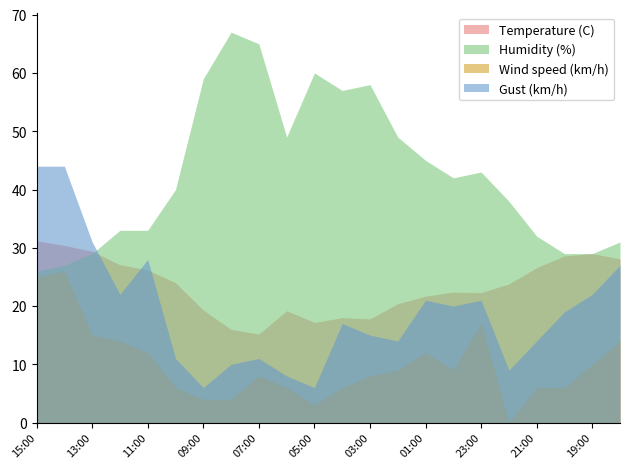

What is the approximate value of Temperature (C) at 09:00?

19.3